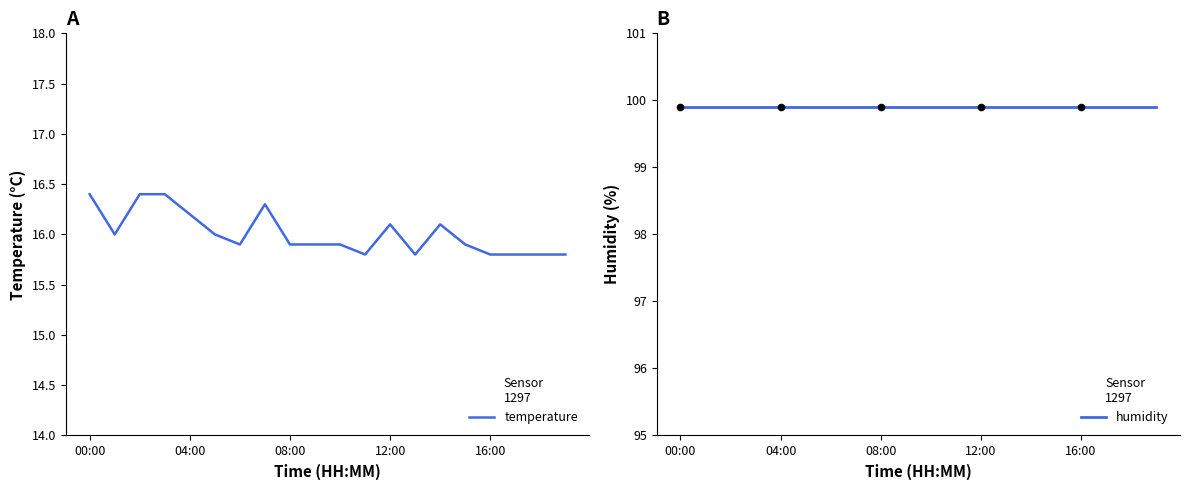

What is the highest value of the temperature series?

16.4